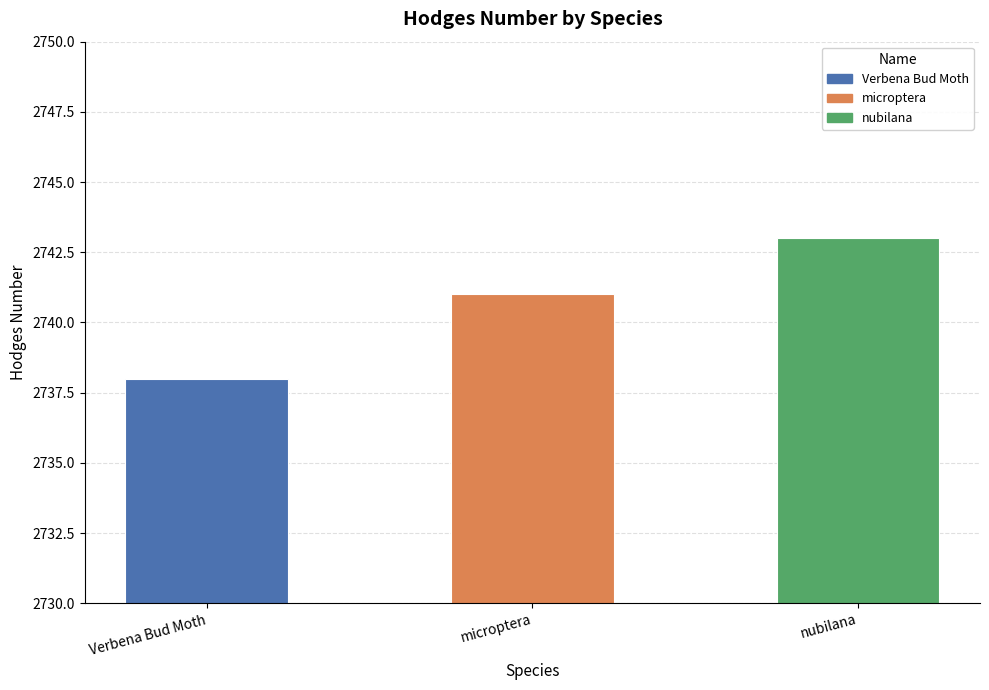

What is the difference between the maximum and second lowest values?

2